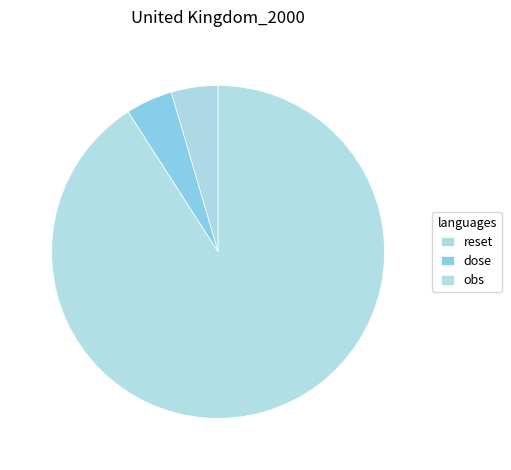

Which category accounts for the majority?

obs